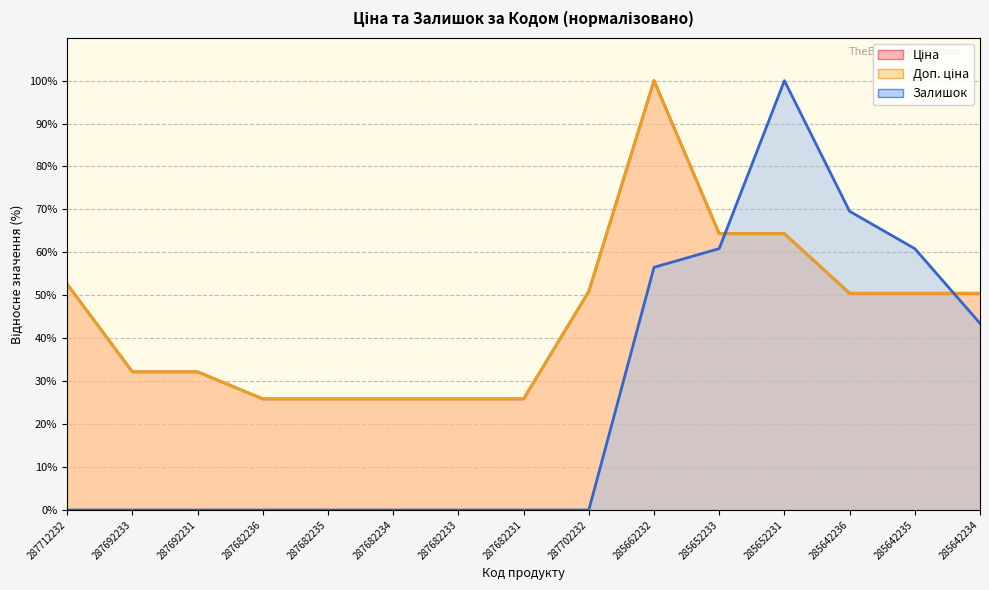

Does the chart have visible grid lines?

Yes